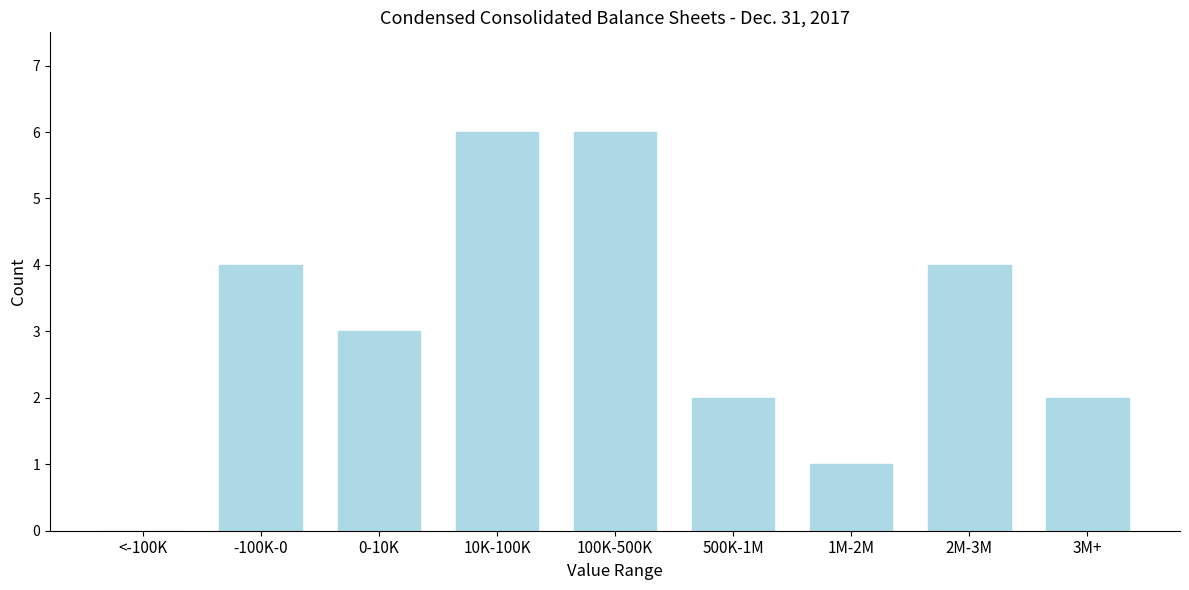

Reading right to left, what are all the values shown in this chart?

3M+=2	2M-3M=4	1M-2M=1	500K-1M=2	100K-500K=6	10K-100K=6	0-10K=3	-100K-0=4	<-100K=0